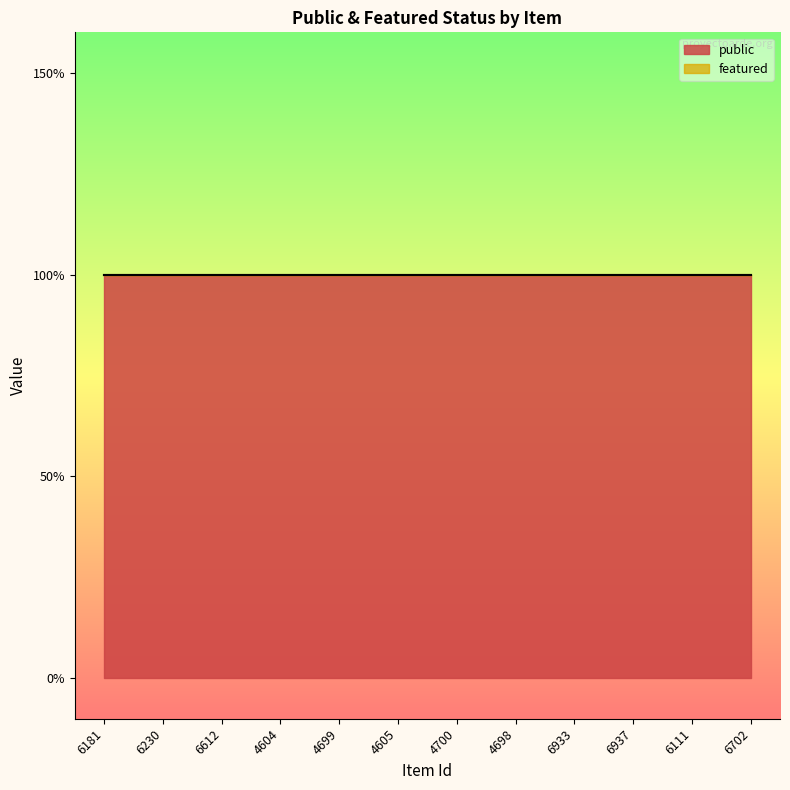

What is the difference between the highest and lowest values at 6111?

1